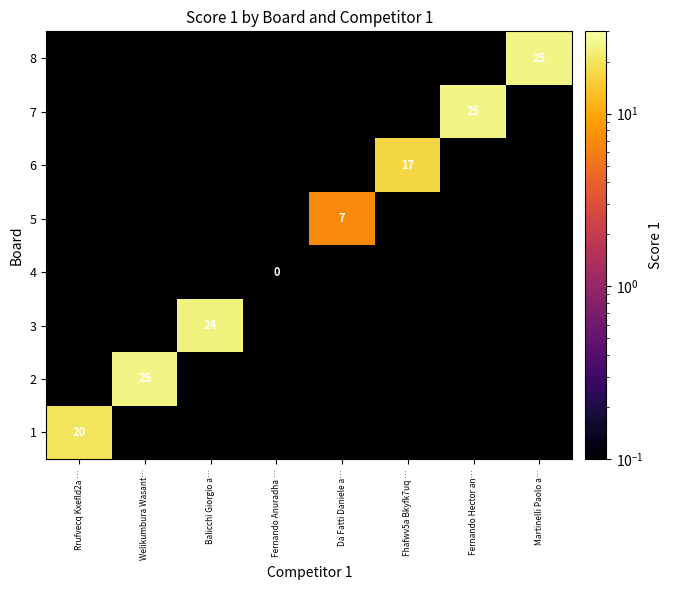

At which label does 6 reach its peak?

Fhafwv5a Bkyfk7uq …